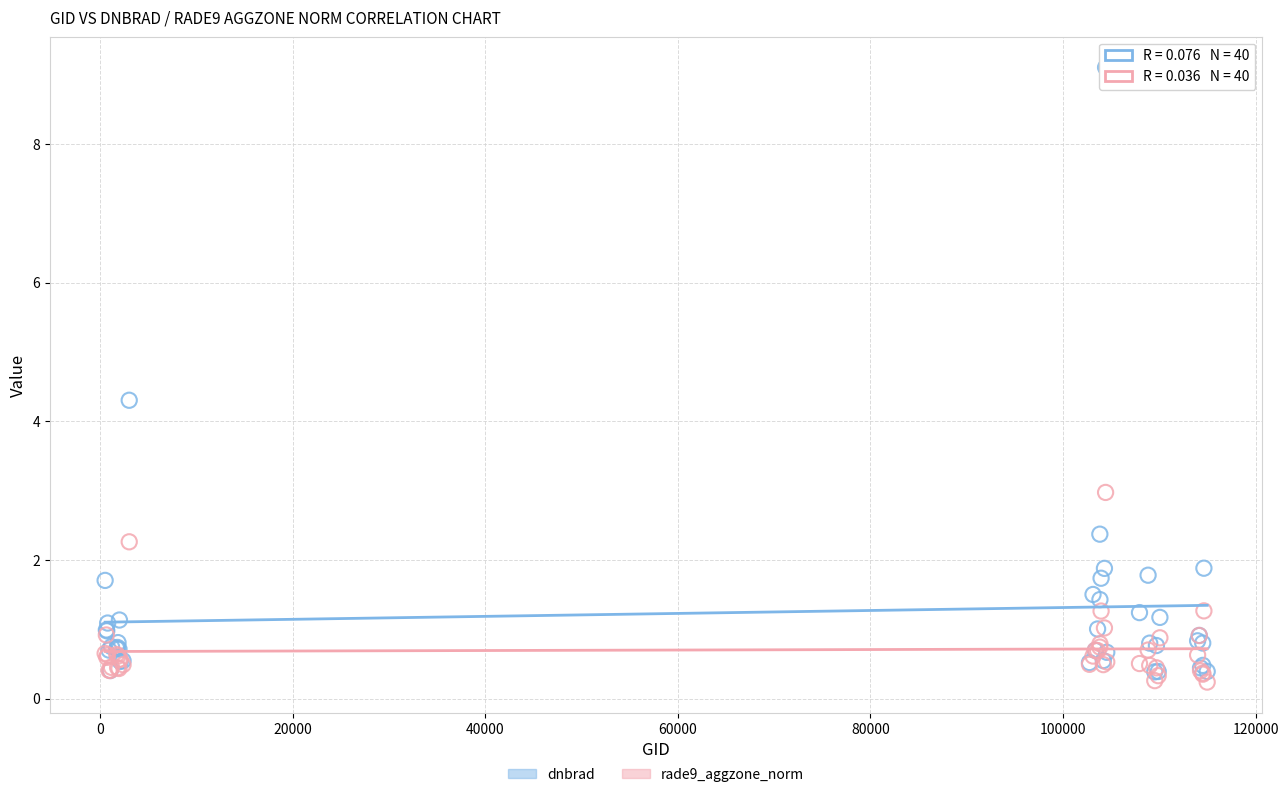

Across all series, what Y value is closest to 4?

4.3